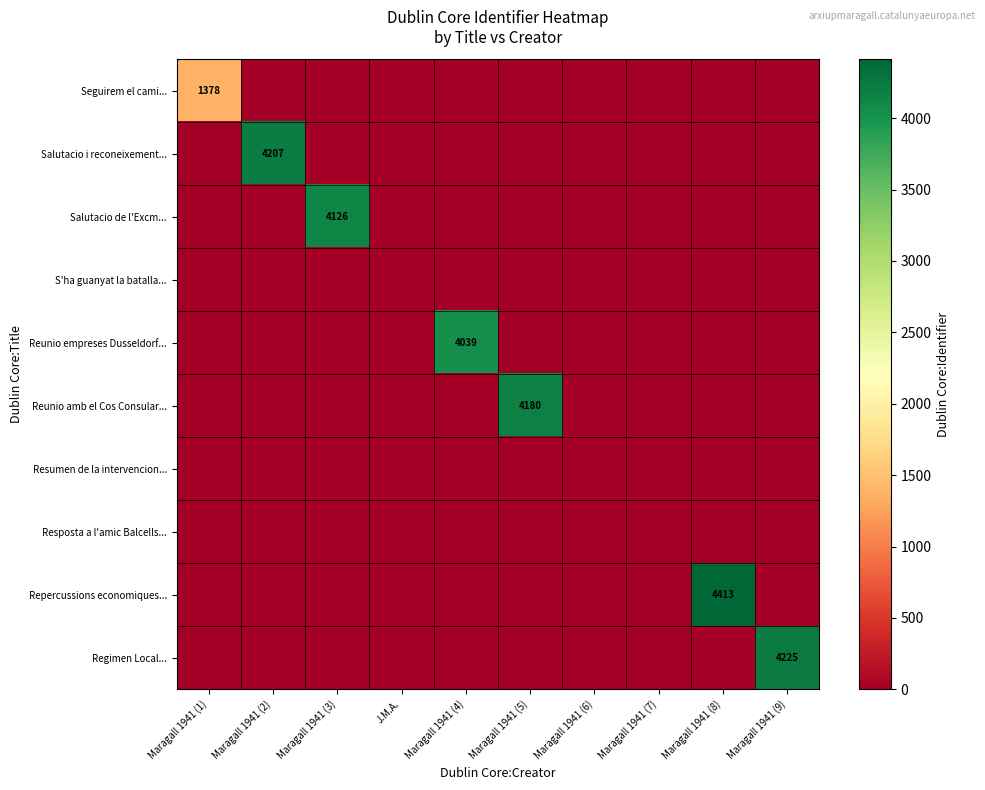

At which category does the chart reach its peak across all series?

Maragall 1941 (8)